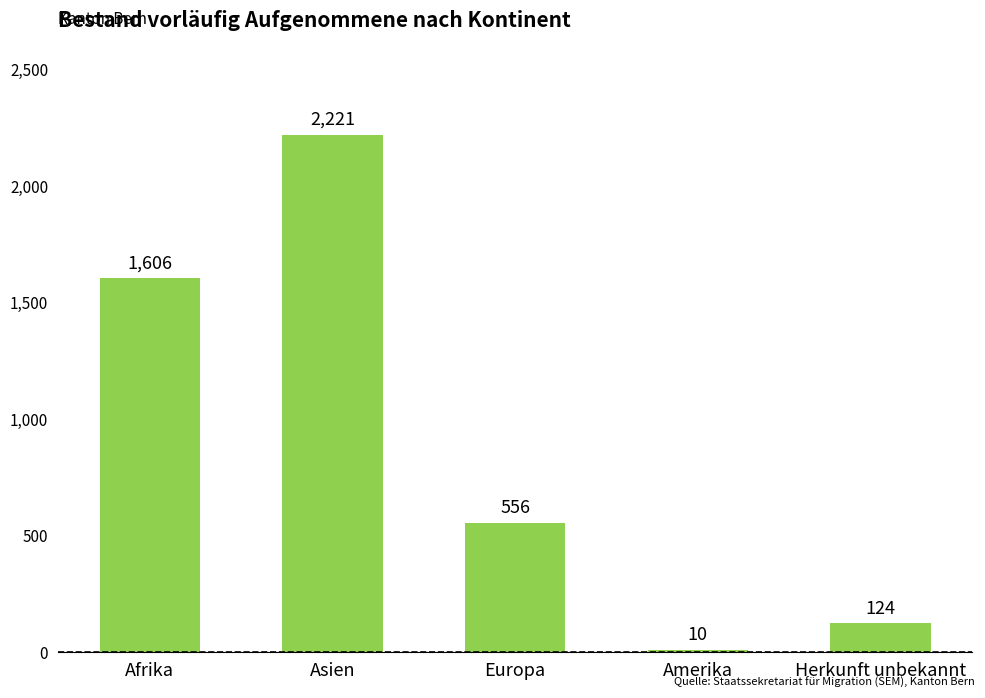

Is it true that the value at Europa is 324?

False